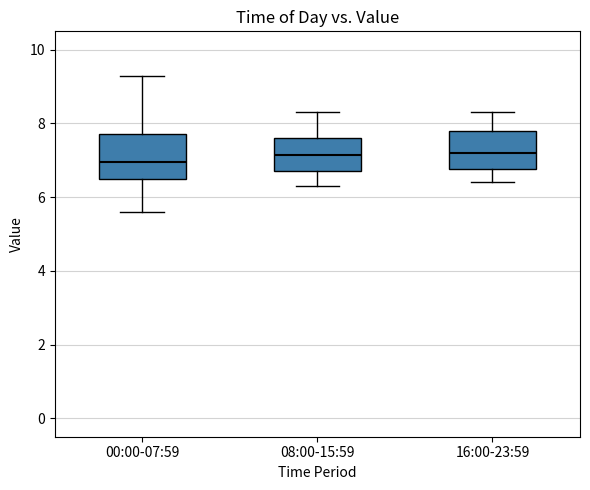

Reading left to right, transcribe this box plot: for each box, give where its median line is, the range the box spans, and where its two whiskers end, as read against the y-axis. The values are not printed on the chart, so give them approximately, as read against the axis.

00:00-07:59: median 7.0, box 6.6 to 7.8, whiskers 5.6 to 9.4
08:00-15:59: median 7.2, box 6.8 to 7.6, whiskers 6.4 to 8.4
16:00-23:59: median 7.2, box 6.8 to 7.8, whiskers 6.4 to 8.4